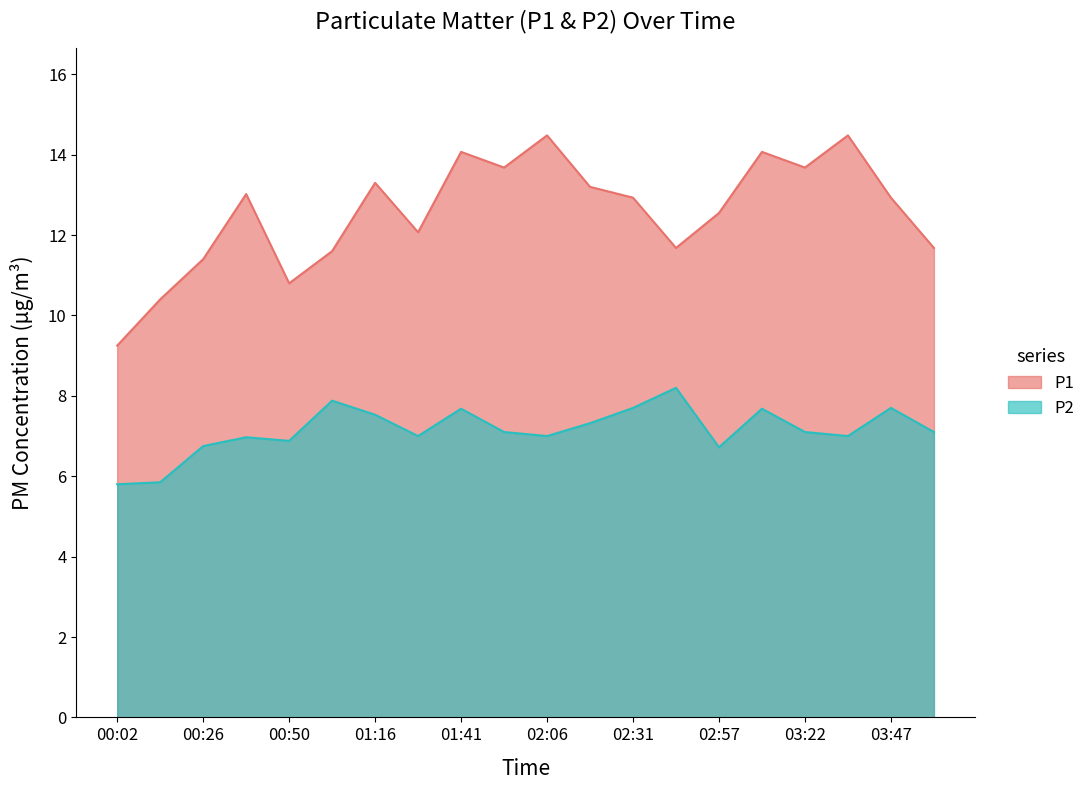

What are all the series names shown in the legend?

P1, P2